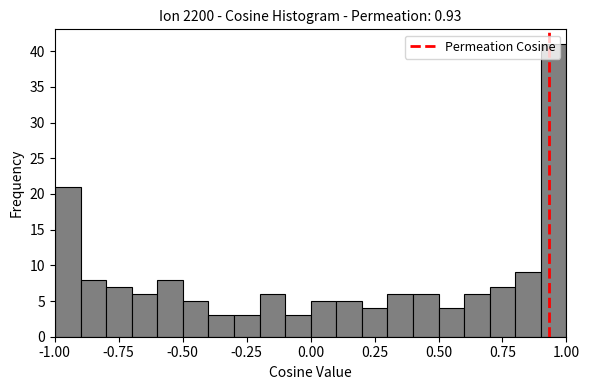

Around what value on the x-axis is the tallest bar? Give the approximate position of its centre, as read against the axis.

0.95